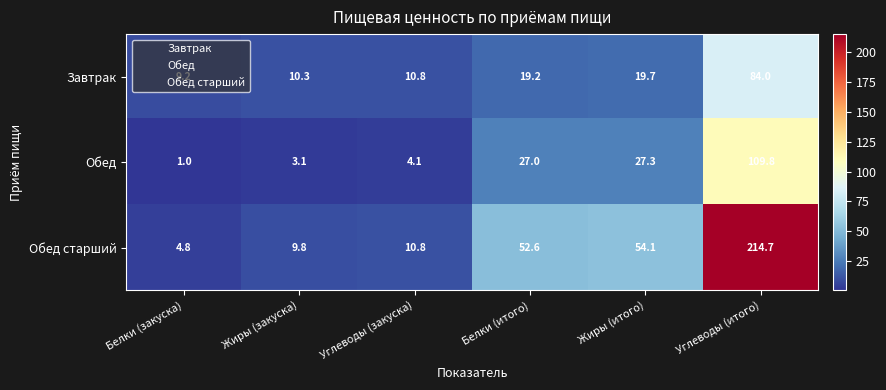

Rank the series at Белки (итого) from highest to lowest value.

Обед старший, Обед, Завтрак